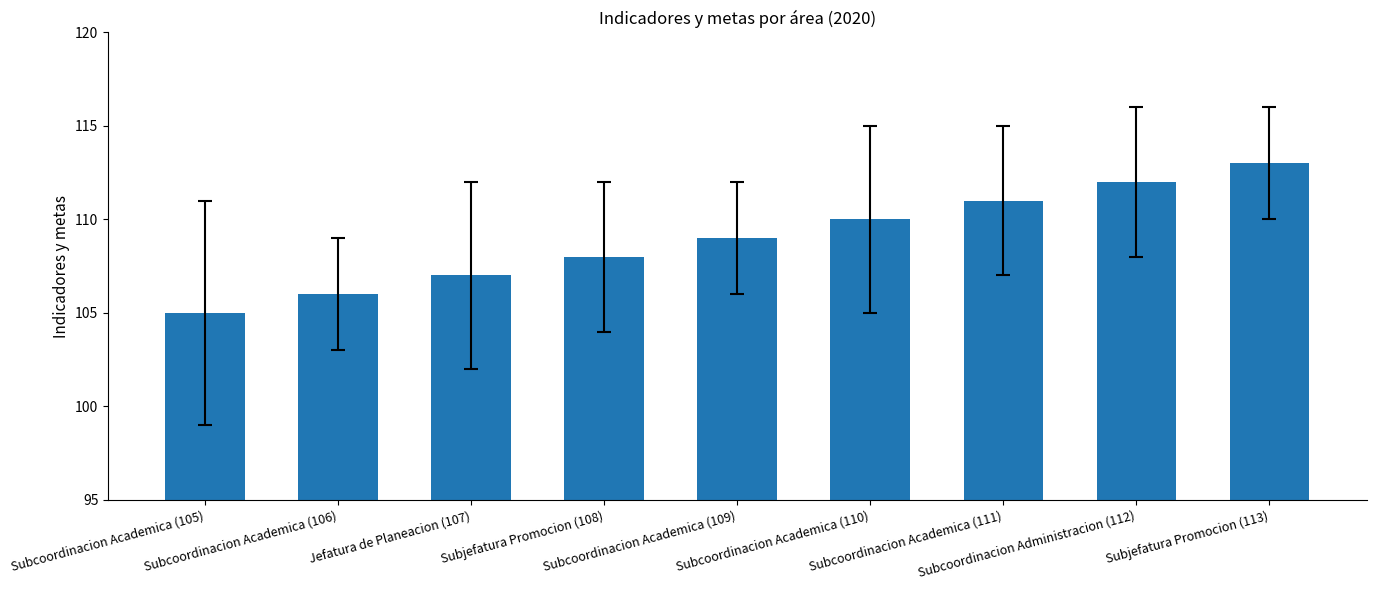

True or false: the data shows 179 at Subcoordinacion Academica (111).

False